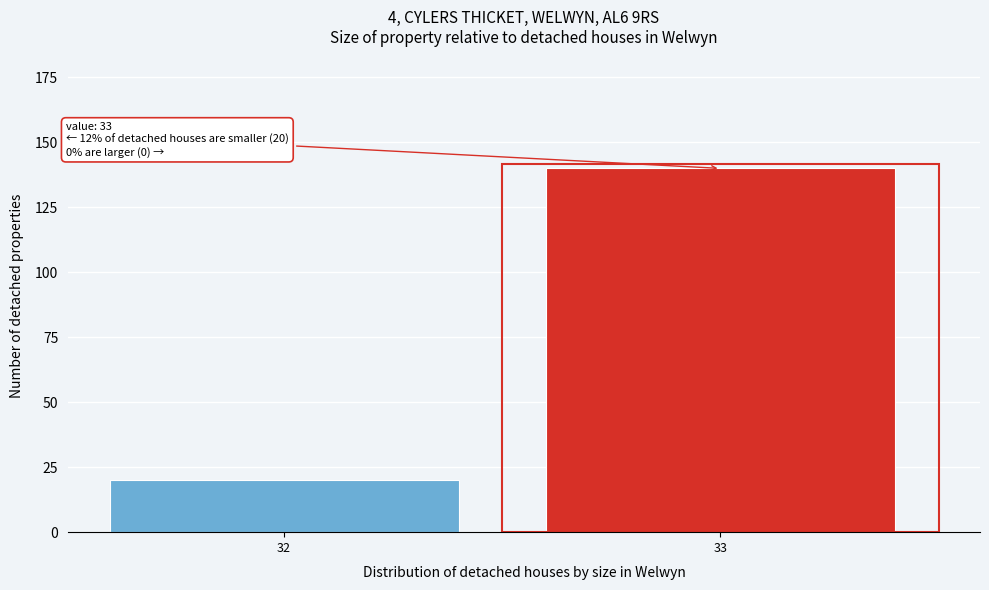

Reading left to right, extract all data points from this chart.

32=20	33=140